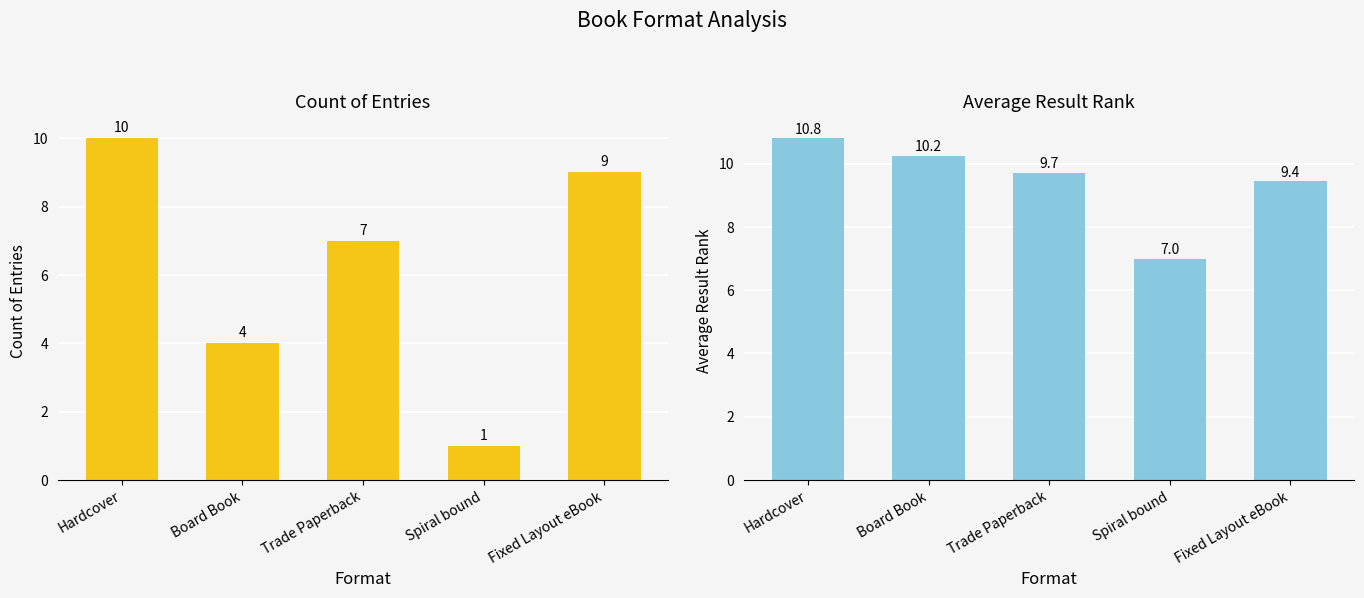

Reading left to right, transcribe all the data shown in this chart.

Count of Entries: Hardcover=10.0	Board Book=4.0	Trade Paperback=7.0	Spiral bound=1.0	Fixed Layout eBook=9.0
Avg Result Rank: Hardcover=10.8	Board Book=10.2	Trade Paperback=9.7	Spiral bound=7.0	Fixed Layout eBook=9.4